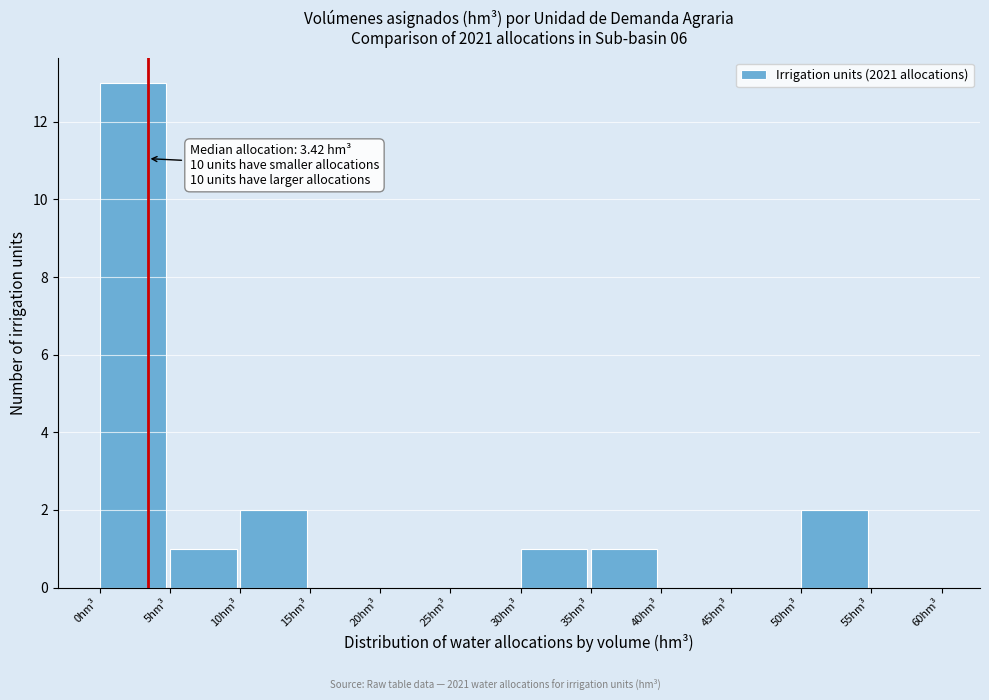

Which range on the x-axis has the tallest bar?

0 to 5